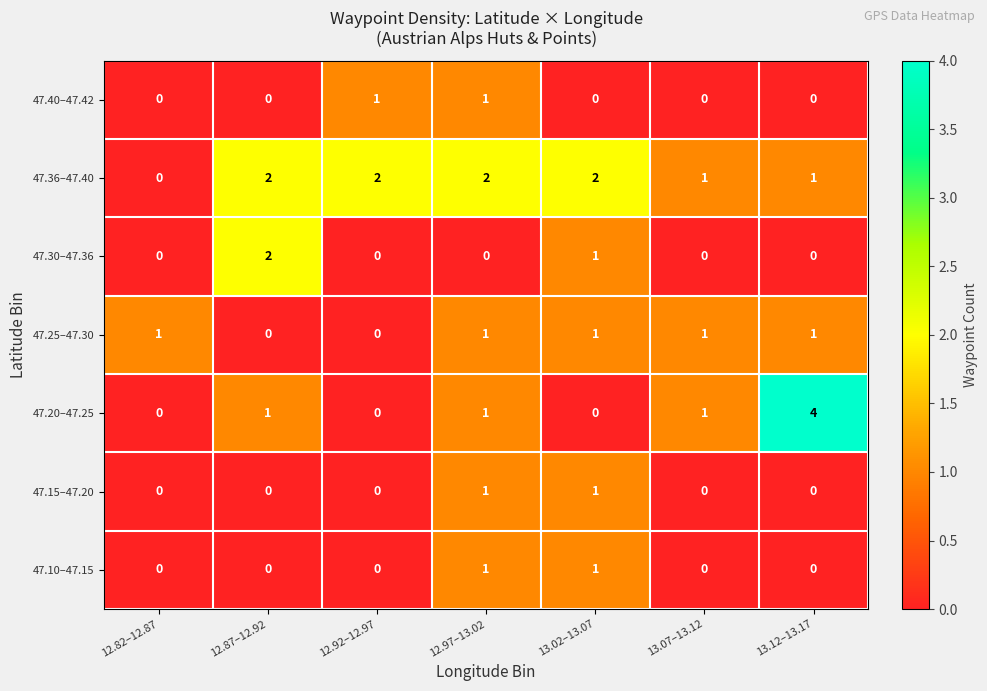

What is the sum of all 47.20–47.25 values?

7